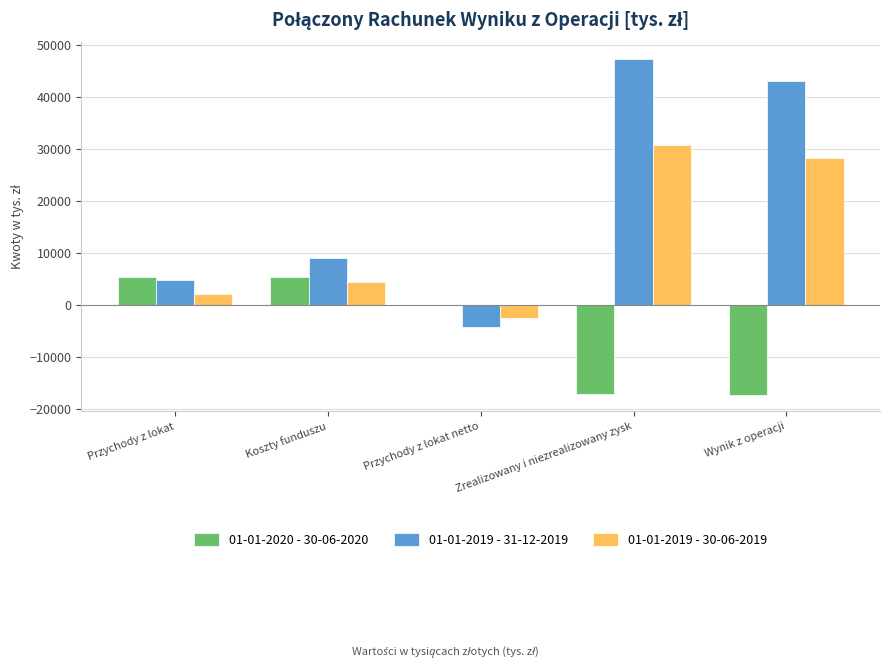

How many distinct data groups are displayed?

3